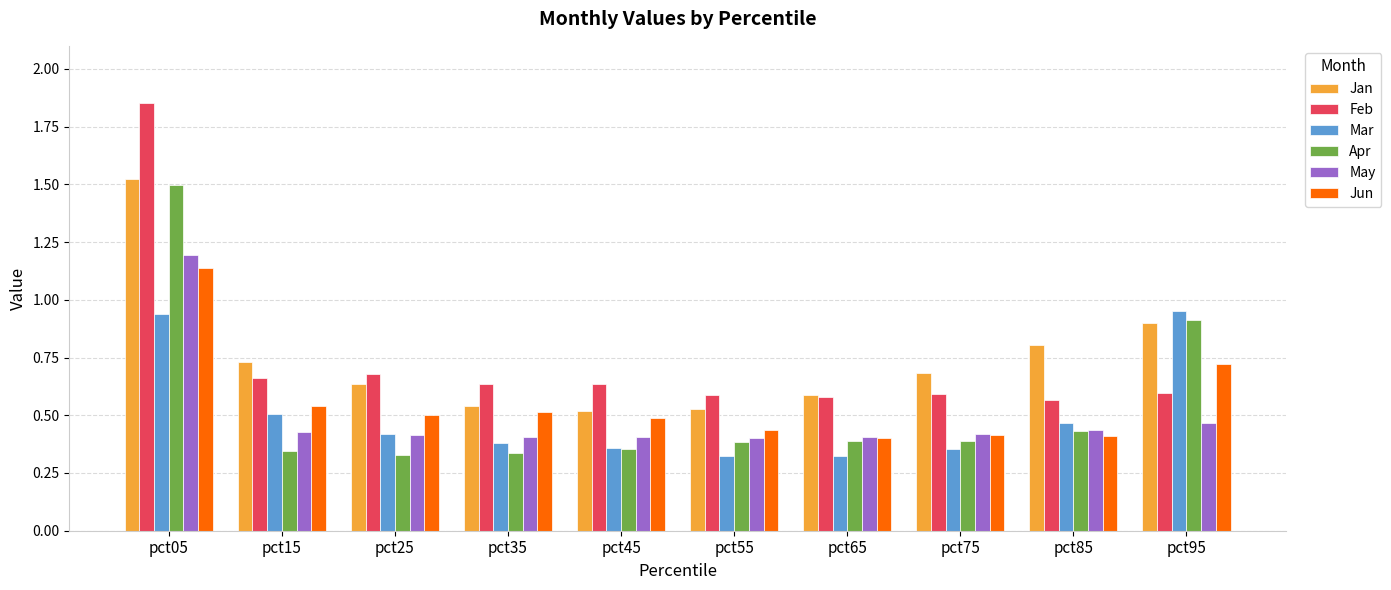

The value of May at pct65 is 0.4. True or false?

True